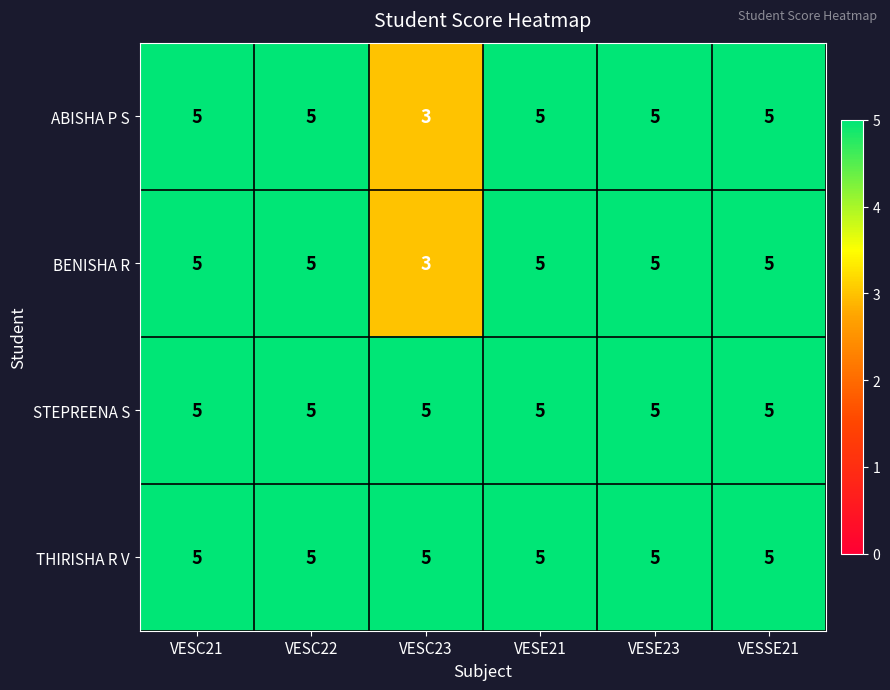

Reading left to right, what are all the values shown in this chart?

ABISHA P S: 5	5	3	5	5	5
BENISHA R: 5	5	3	5	5	5
STEPREENA S: 5	5	5	5	5	5
THIRISHA R V: 5	5	5	5	5	5